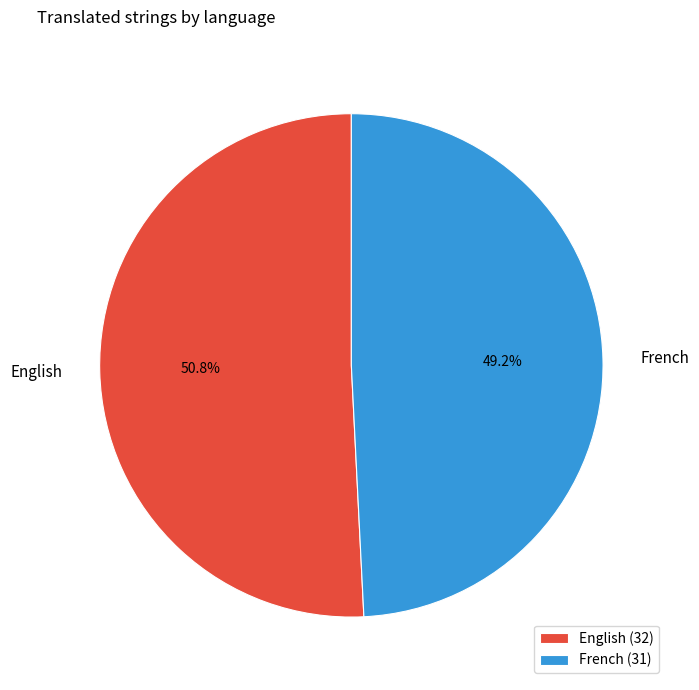

To the nearest percent, what portion does English represent?

51%